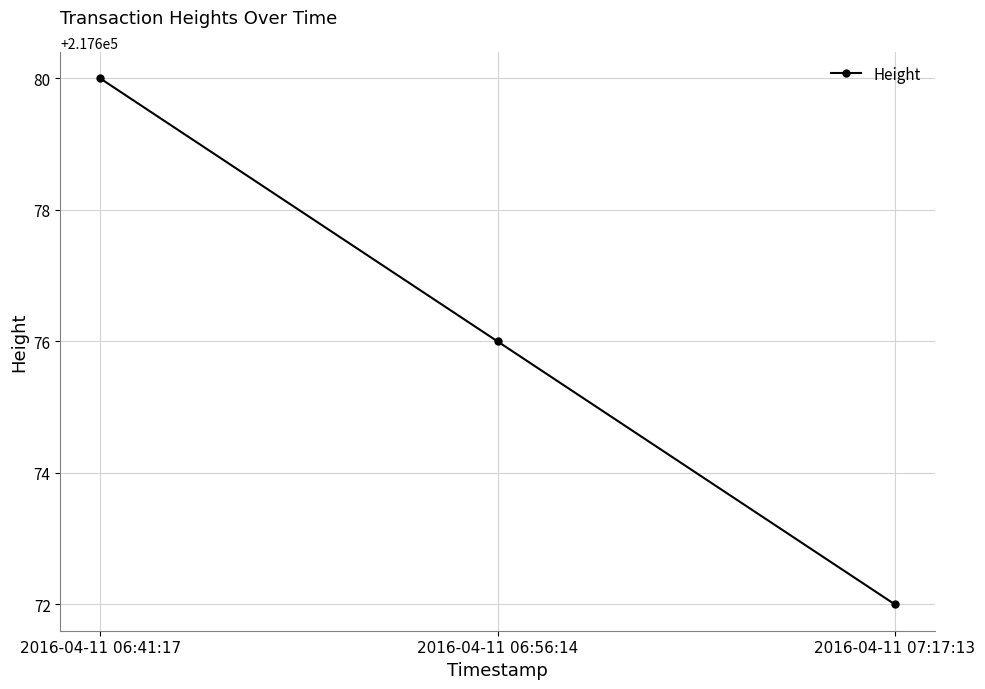

Which has a higher value, 2016-04-11 06:56:14 or 2016-04-11 07:17:13?

2016-04-11 06:56:14